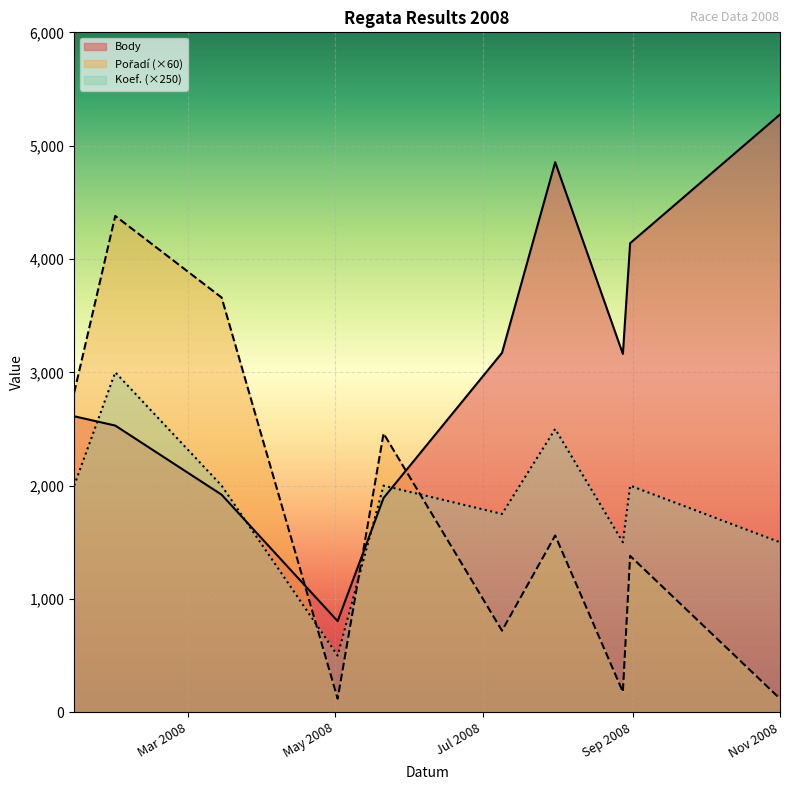

What is the difference between the maximum and minimum values in the Body series?

4471